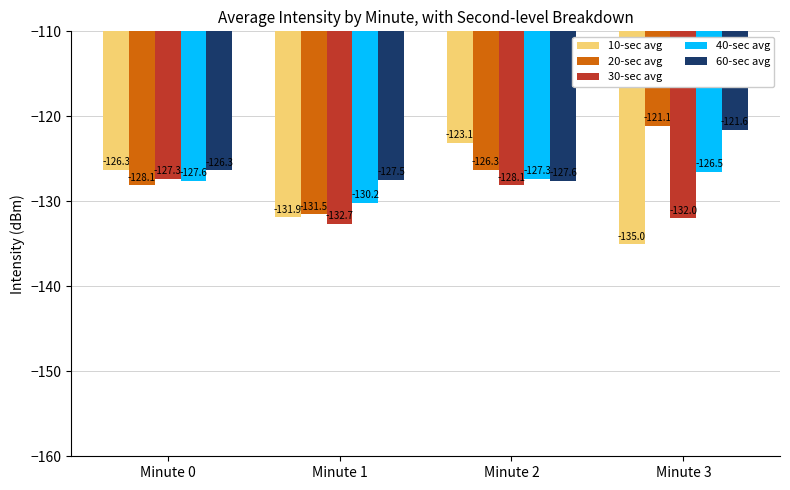

Where is 10-sec avg nearest to the value -129?

Minute 0